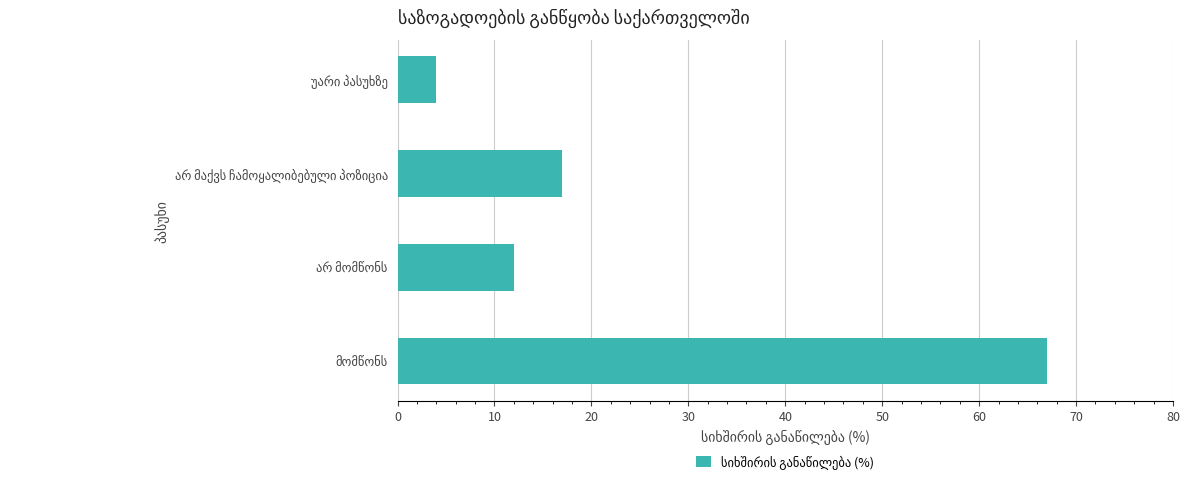

What is the maximum value shown in the chart?

67